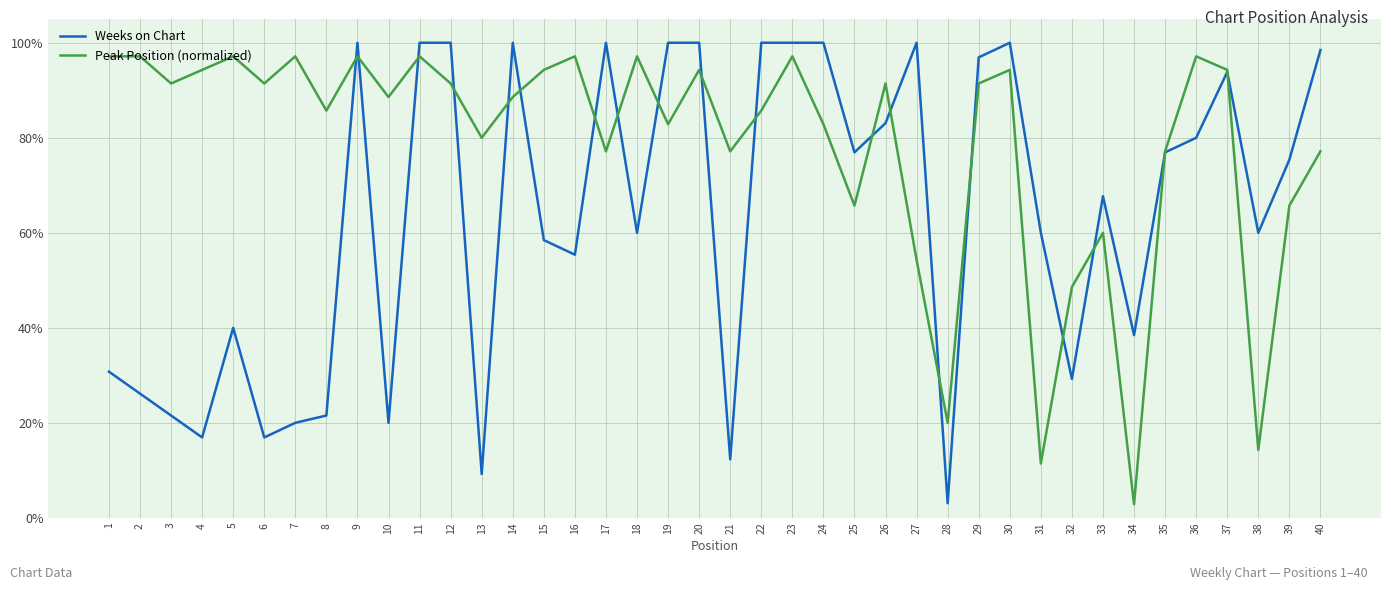

Is this an area chart (filled region under the line)?

No